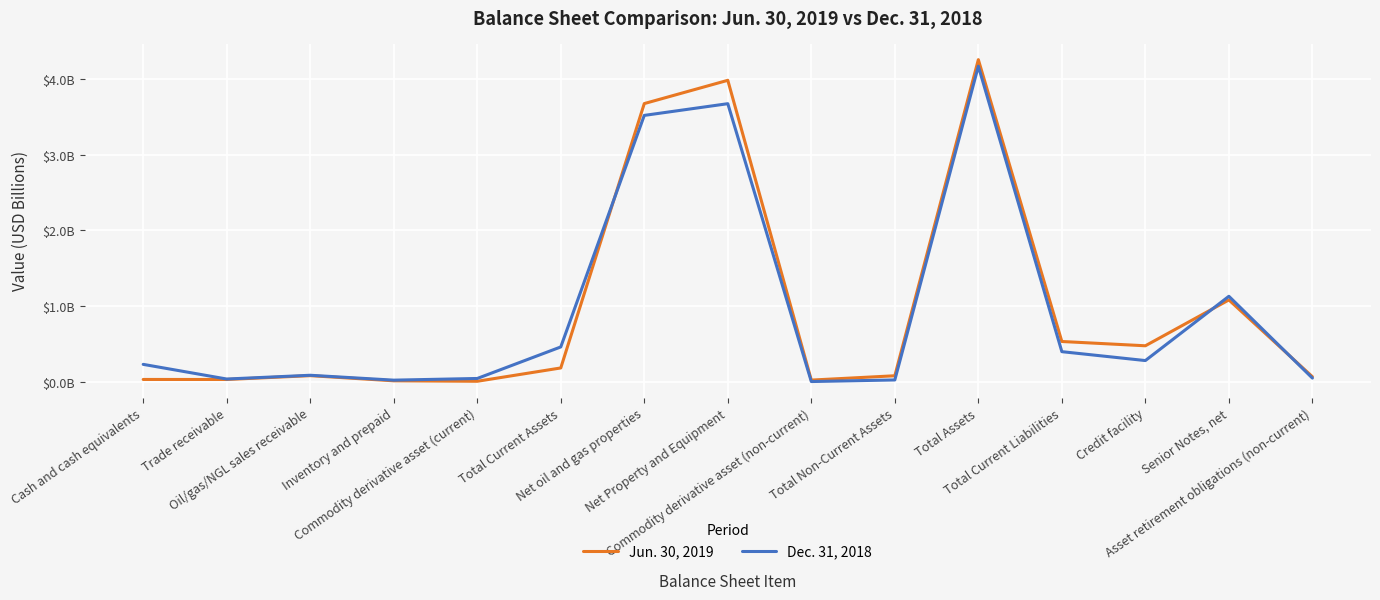

Does the chart have visible grid lines?

Yes